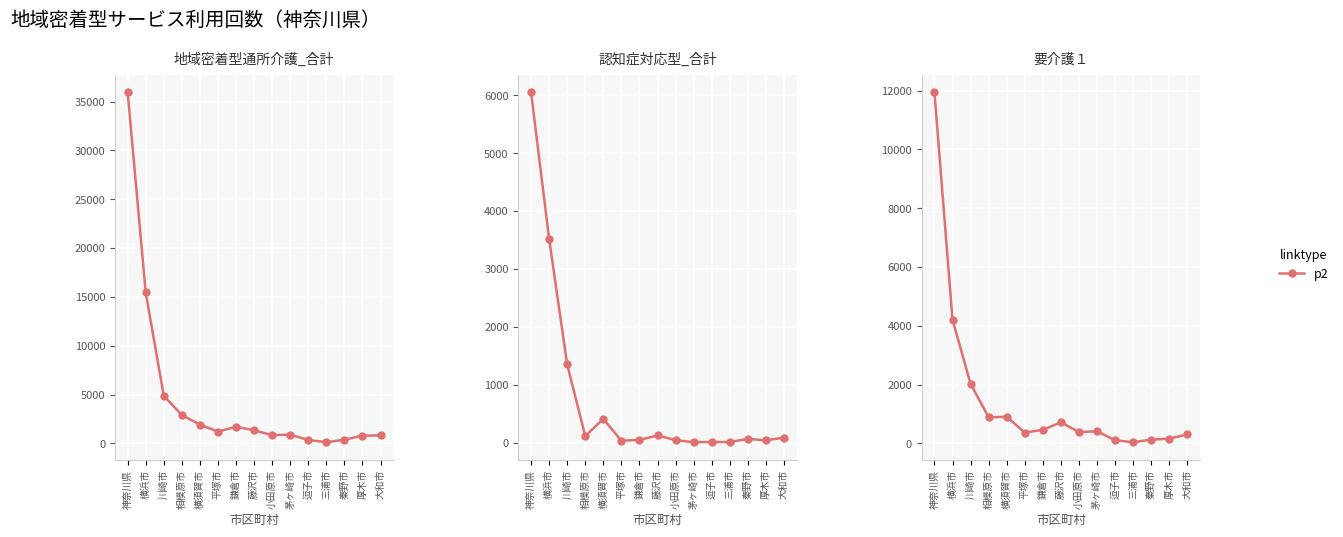

True or false: 地域密着型通所介護_合計 and 要介護１ intersect in this chart.

False